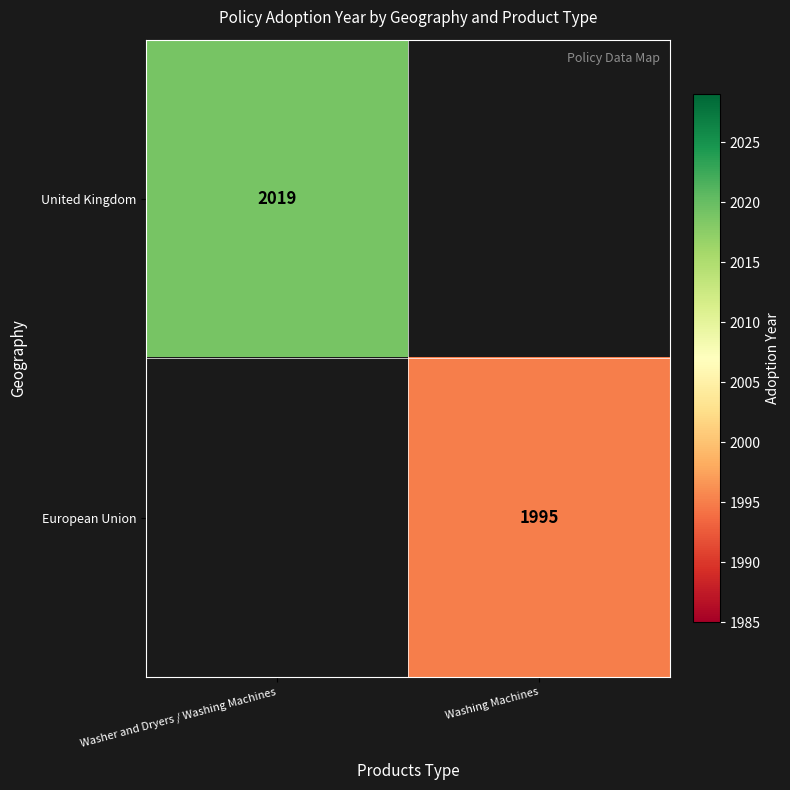

Is it true that European Union equals 1146 at Washing Machines?

False